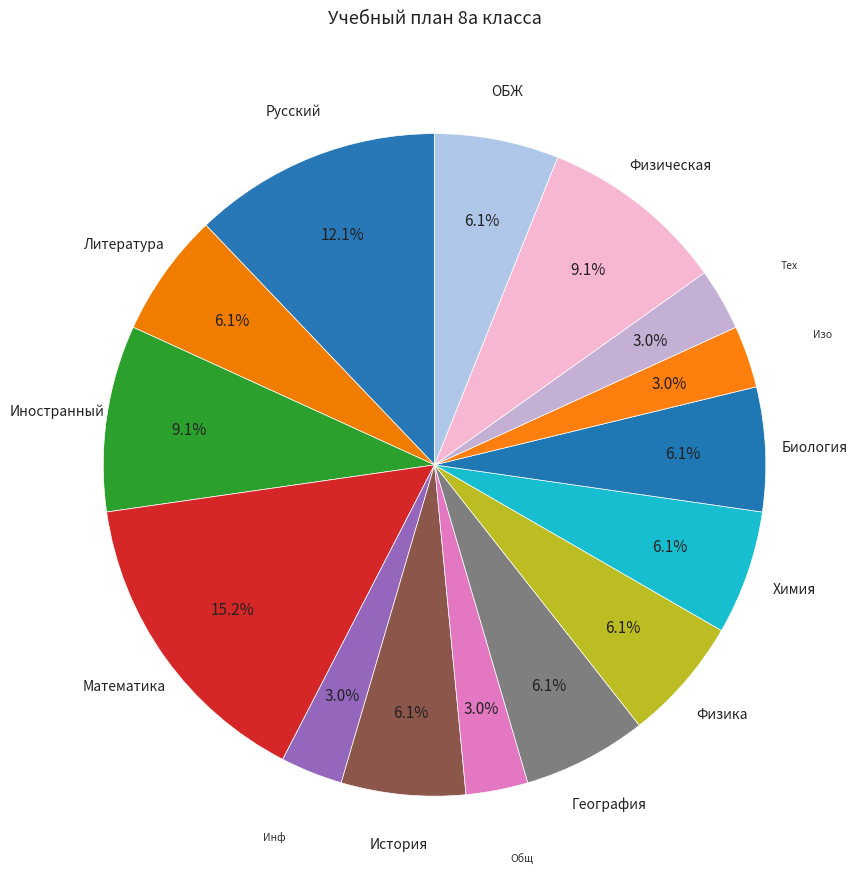

Which category has the biggest portion of the pie?

Математика